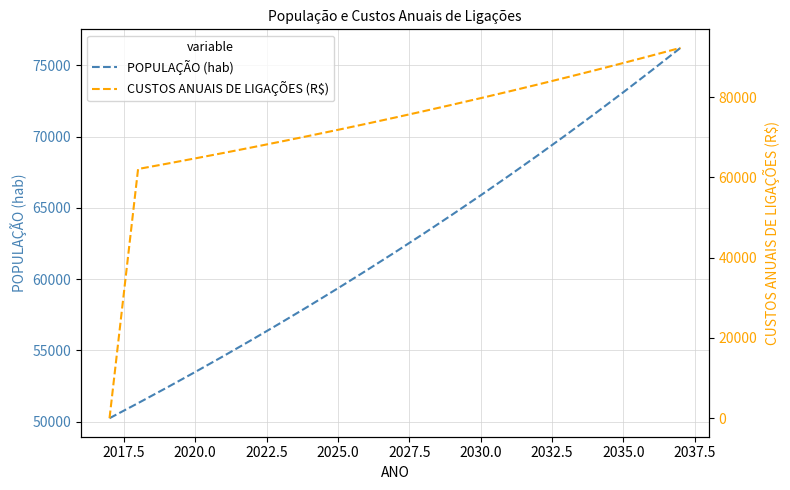

What is the maximum value for POPULAÇÃO (hab)?

76237